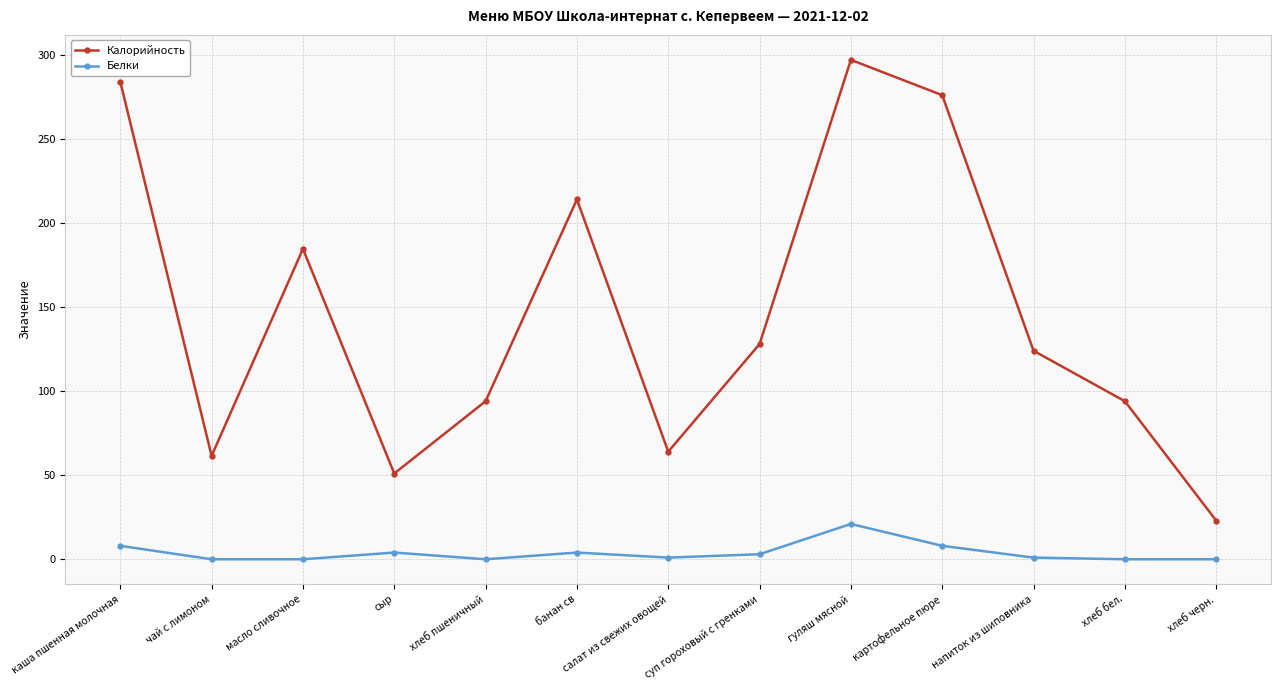

What are all the series names shown in the legend?

Калорийность, Белки